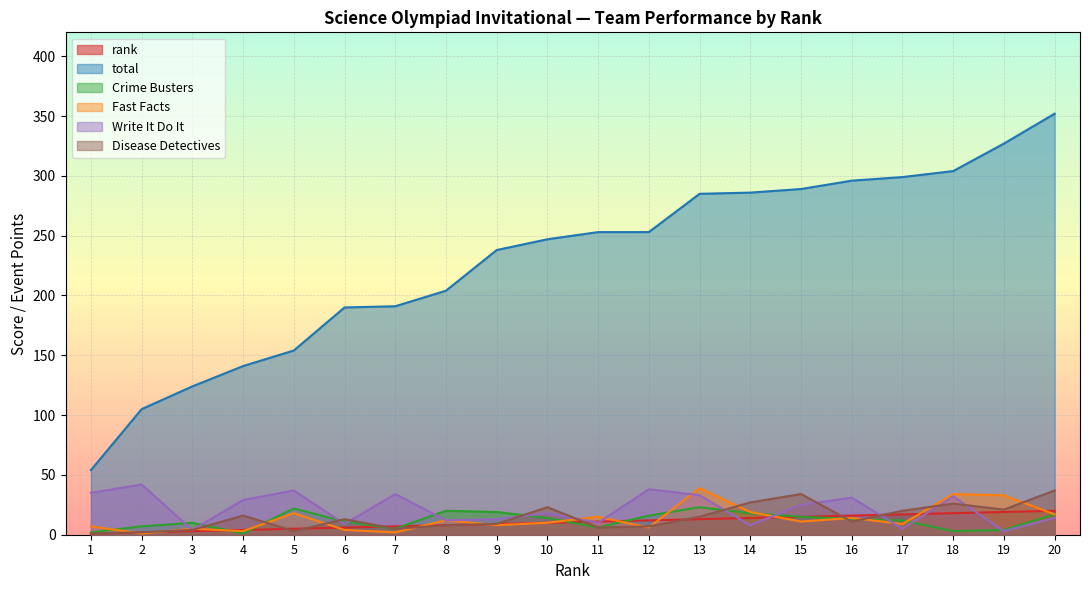

Does the chart display data point markers on the line(s)?

No